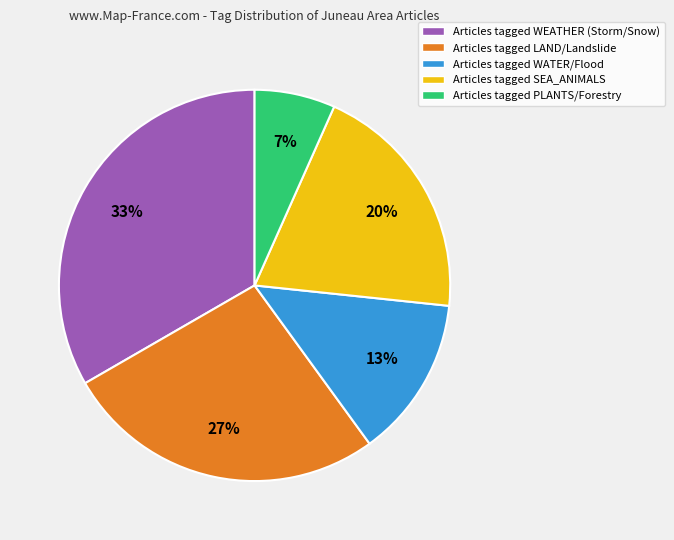

Rank the categories by value from lowest to highest.

Articles tagged PLANTS/Forestry, Articles tagged WATER/Flood, Articles tagged SEA_ANIMALS, Articles tagged LAND/Landslide, Articles tagged WEATHER (Storm/Snow)